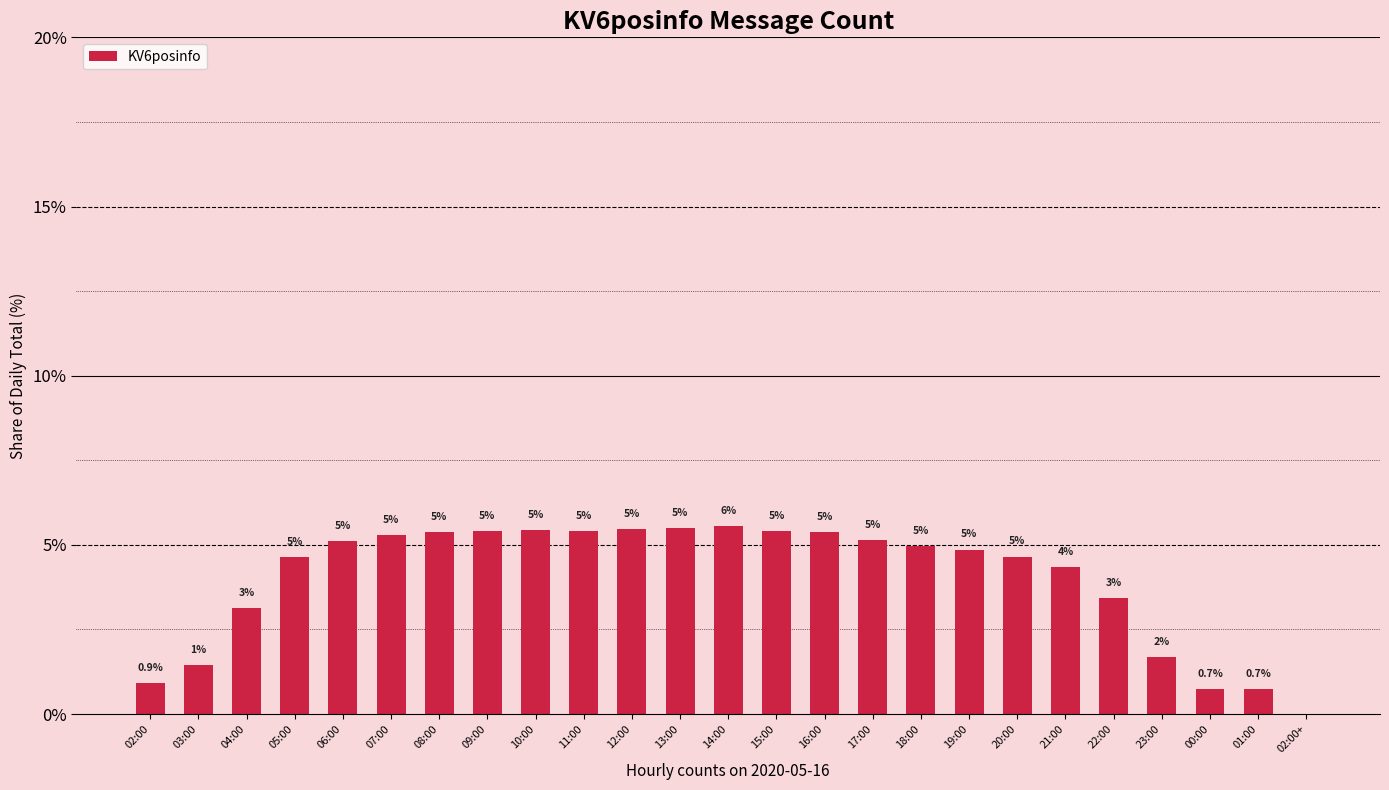

The chart shows a value of 5.0 at 04:00. True or false?

False